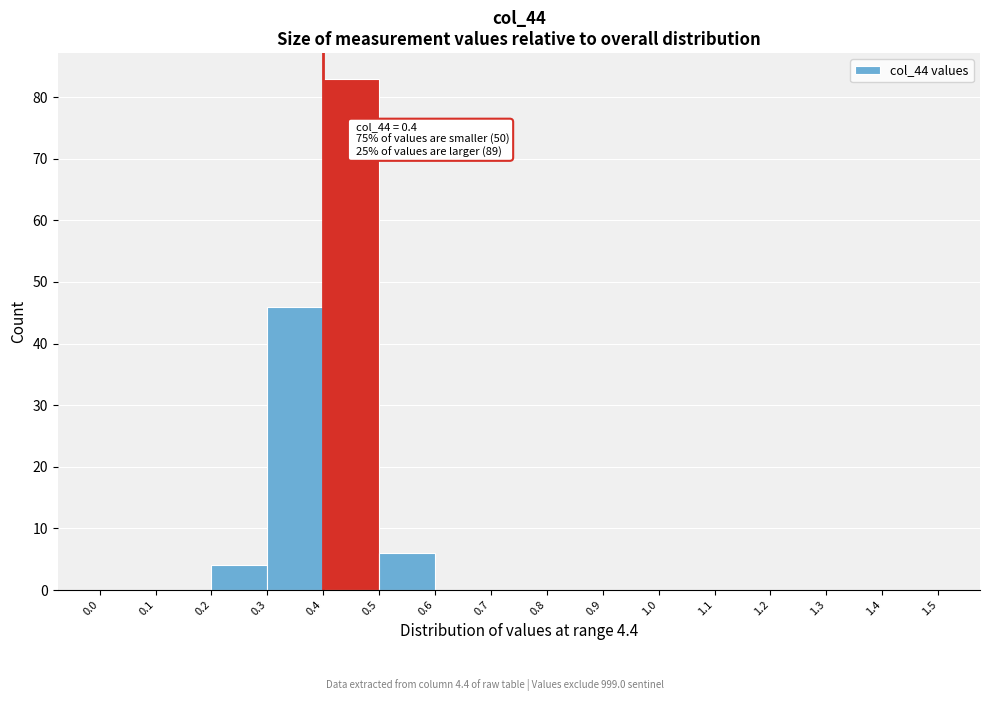

Over which range of the x-axis is the bar tallest?

0.4 to 0.5